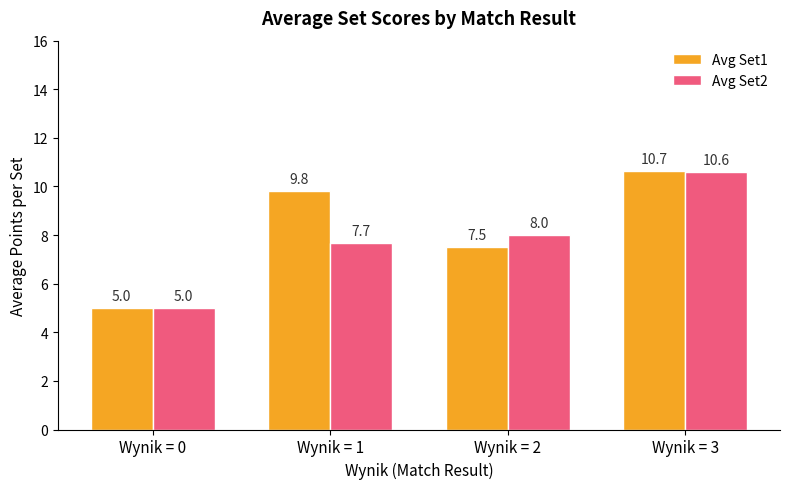

At which category is the sum across all series the highest?

Wynik = 3